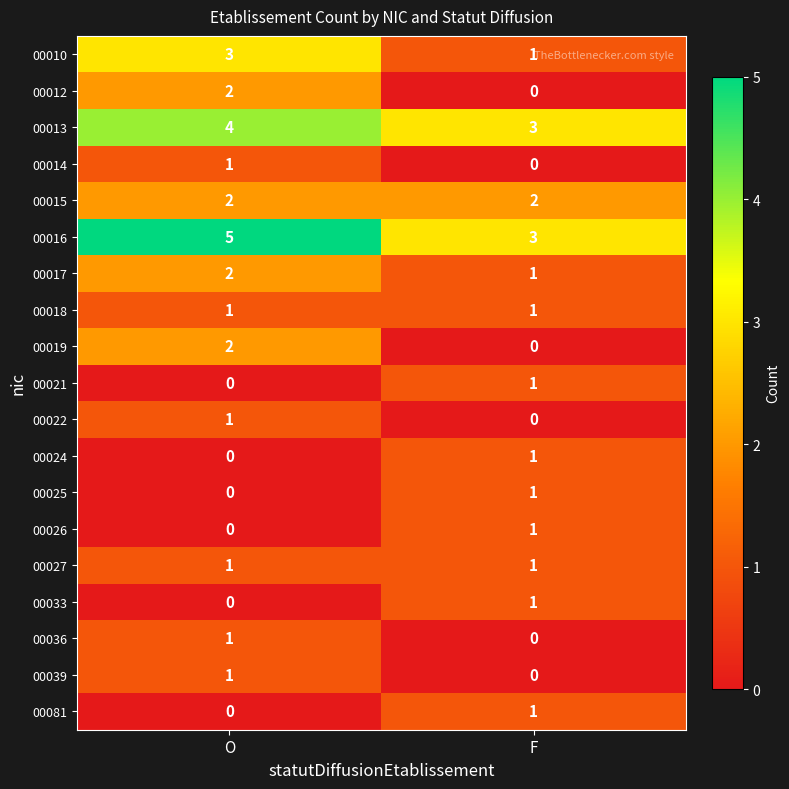

What is the average value of the 00013 series?

4